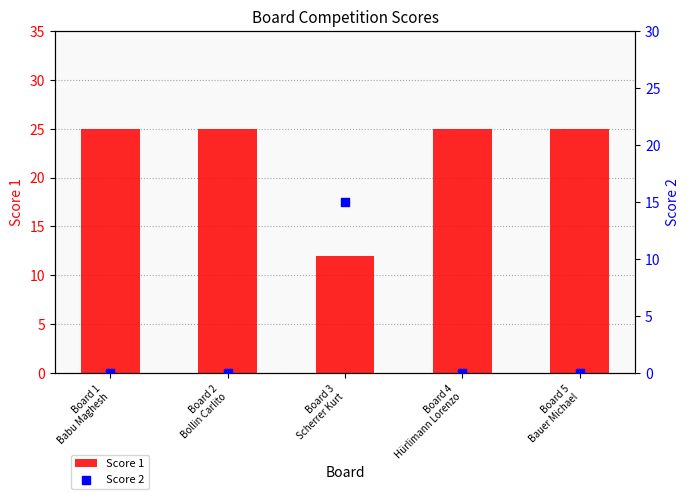

What are all the series names shown in the legend?

Score 1, Score 2